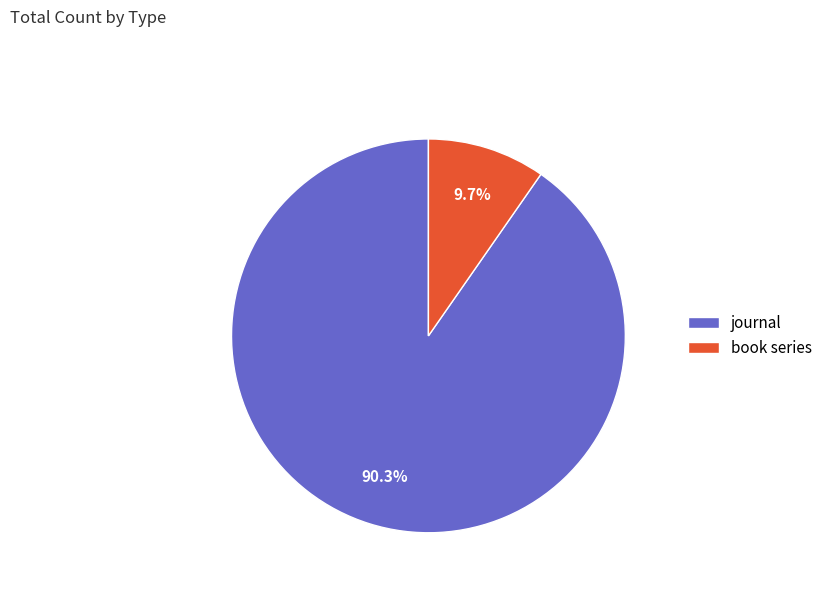

Combined, do journal and book series account for over 50%?

Yes